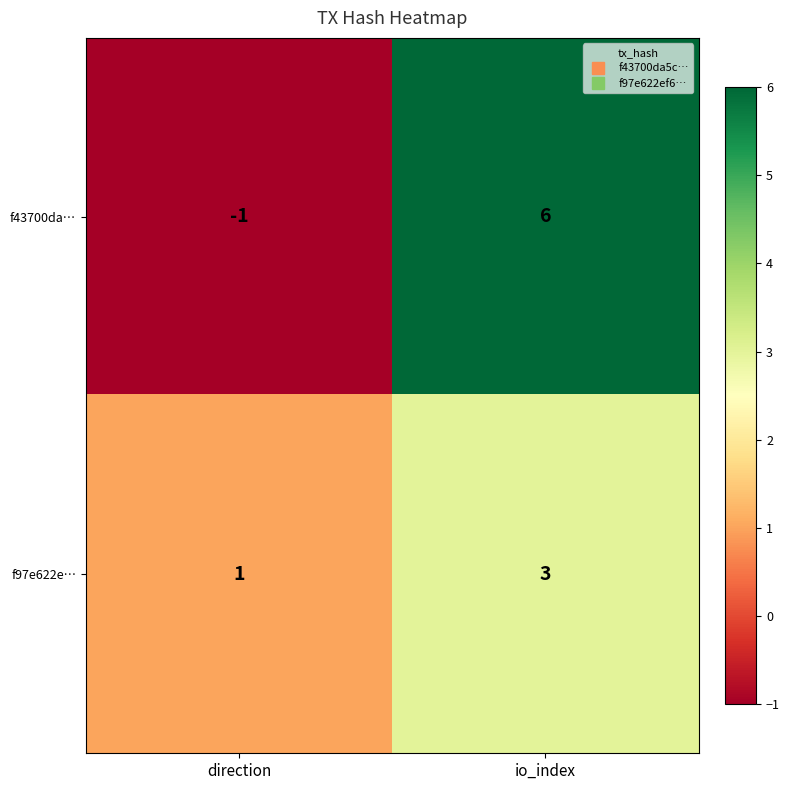

Reading left to right, extract all data points from this chart.

f43700da…: -1	6
f97e622e…: 1	3